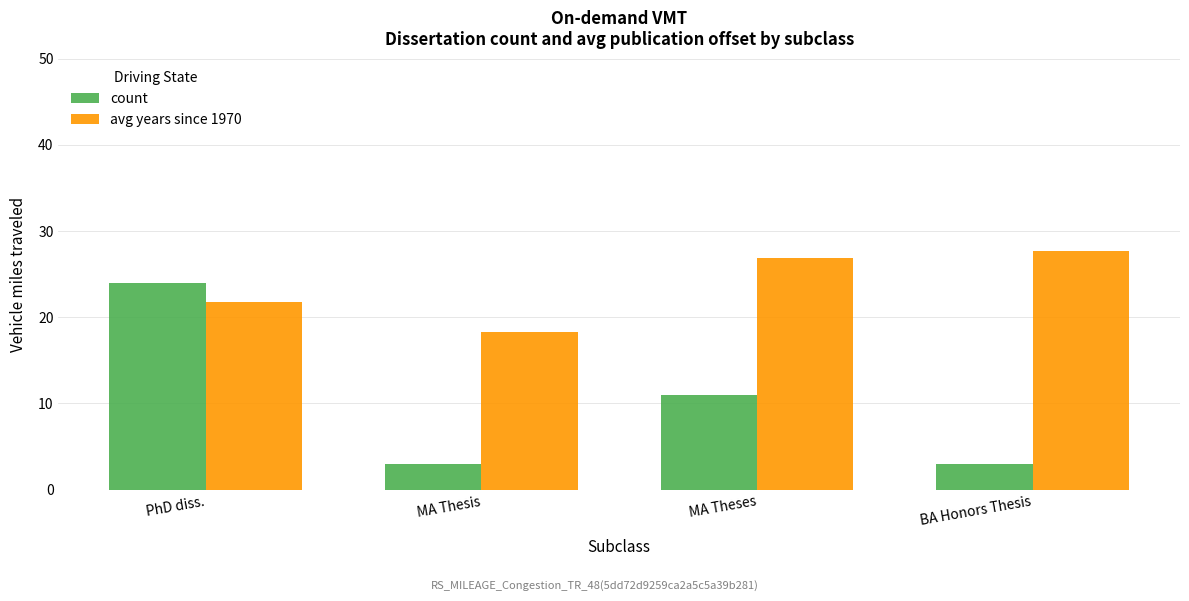

Where is count nearest to the value 13?

MA Theses